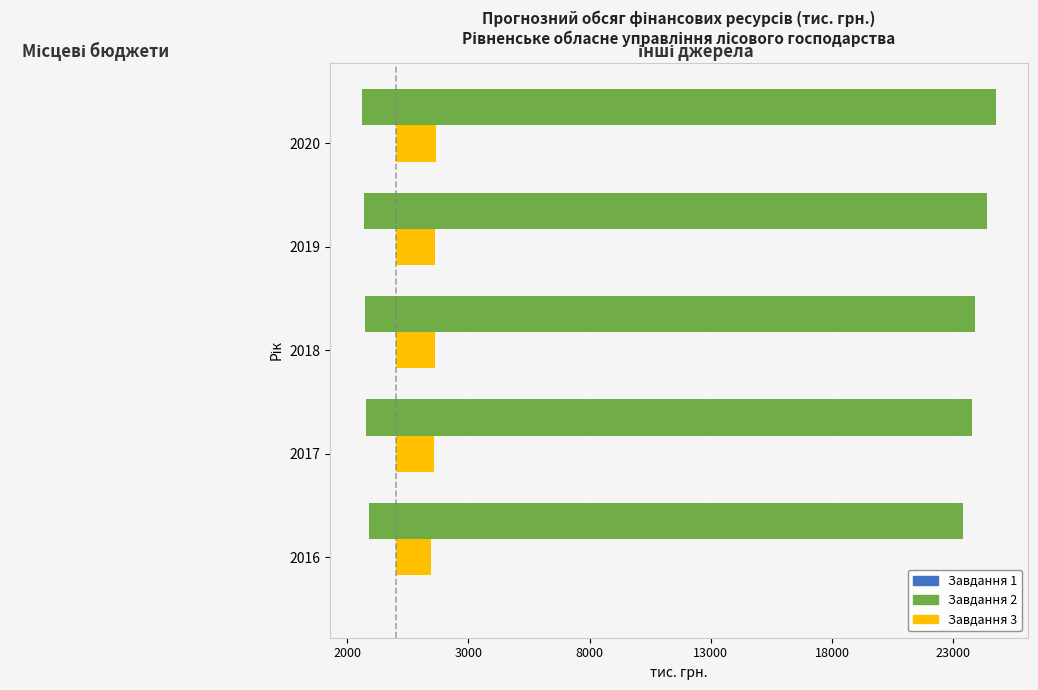

Reading right to left, what are all the values shown in this chart?

Завдання 2 - Місцеві бюджети: -1400.0	-1300.0	-1250.0	-1200.0	-1082.1
Завдання 3 - Місцеві бюджети: 0.3	0.3	0.3	0.3	0.3
Завдання 1 - Місцеві бюджети: 0.3	0.3	0.3	0.3	0.3
Завдання 2 - інші джерела: 24780.0	24390.0	23900.0	23790.9	23403.1
Завдання 3 - інші джерела: 1665.0	1642.0	1608.0	1579.2	1461.5
Завдання 1 - інші джерела: 0.3	0.3	0.3	0.3	0.3